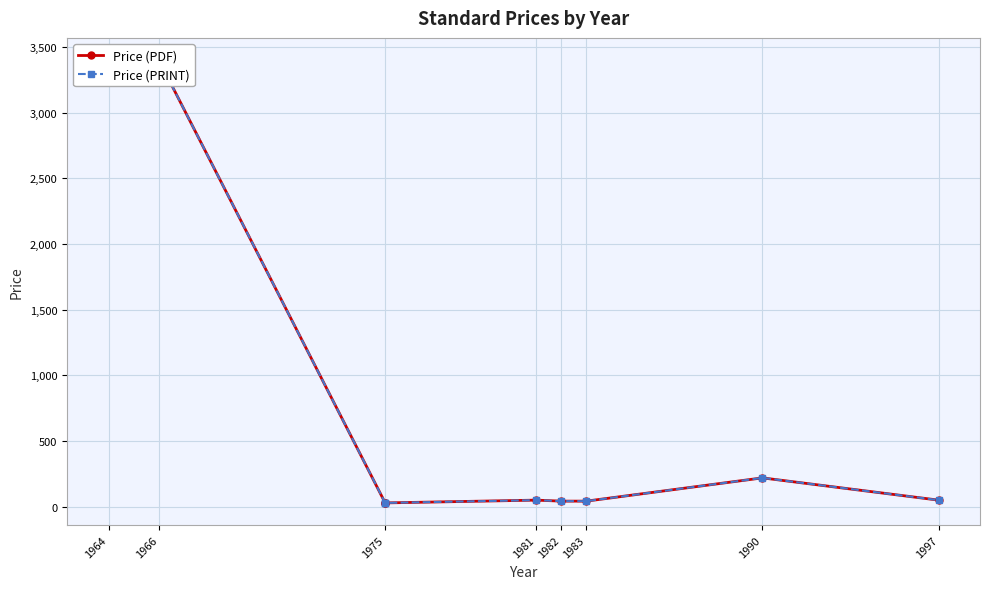

What is the sum of all Price (PRINT) values?

10695.6